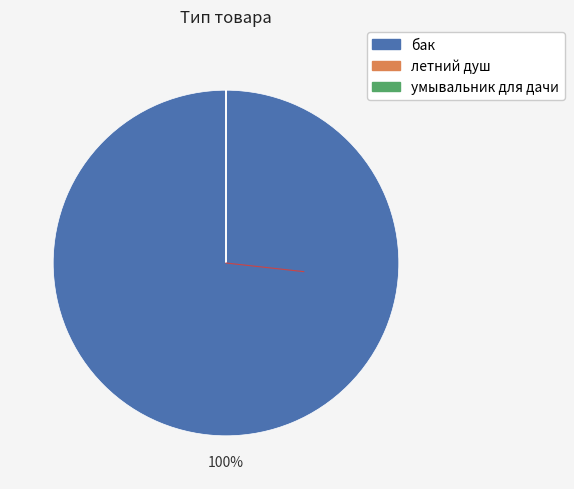

To the nearest percent, what is the average slice percentage?

33%